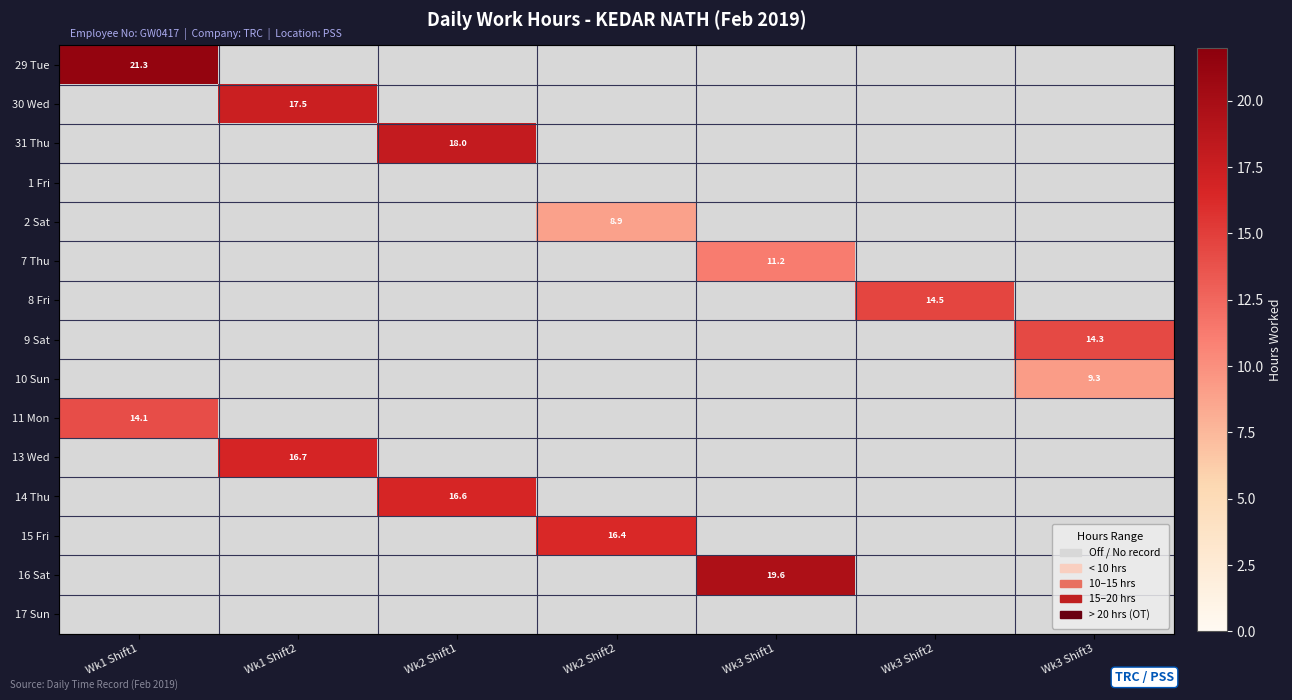

Rank the series by their average value, from lowest to highest.

29 Tue, 30 Wed, 31 Thu, 1 Fri, 2 Sat, 7 Thu, 8 Fri, 9 Sat, 10 Sun, 11 Mon, 13 Wed, 14 Thu, 15 Fri, 16 Sat, 17 Sun